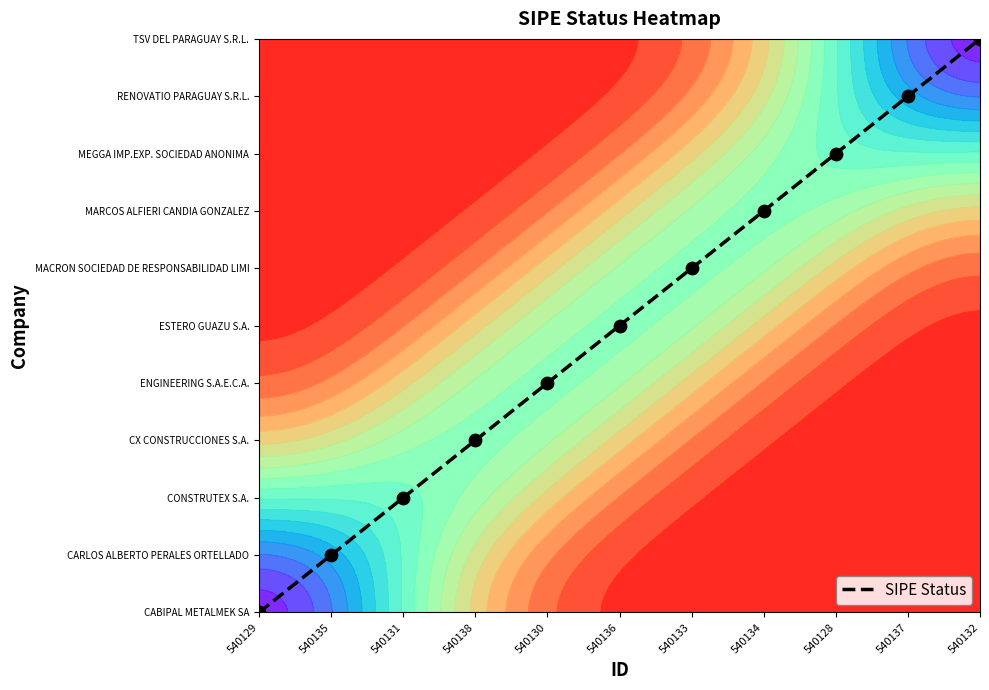

What is the maximum value shown in the chart?

10